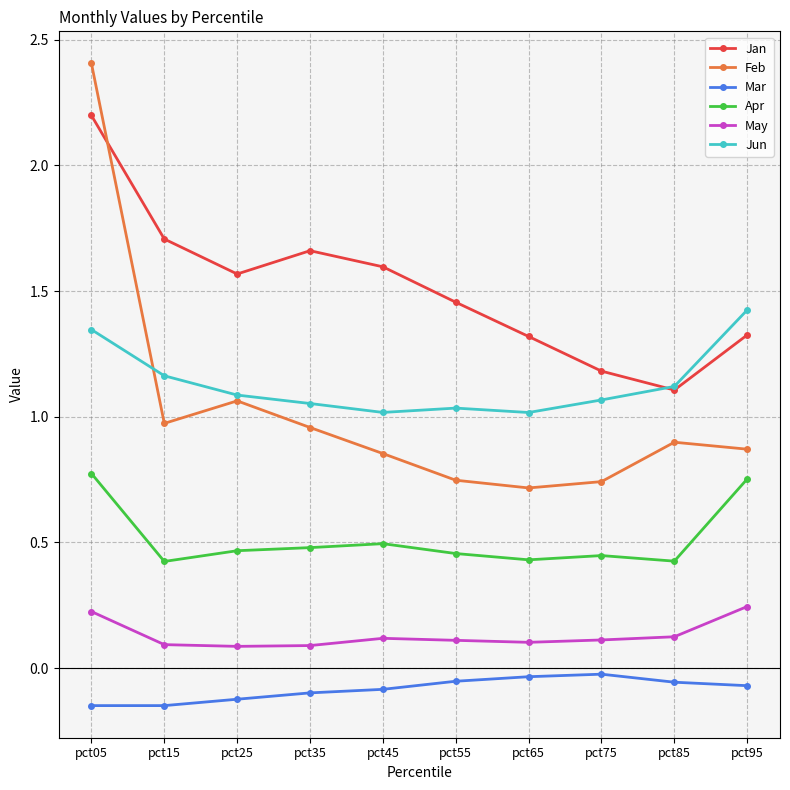

What is the highest value of the Feb series?

2.4